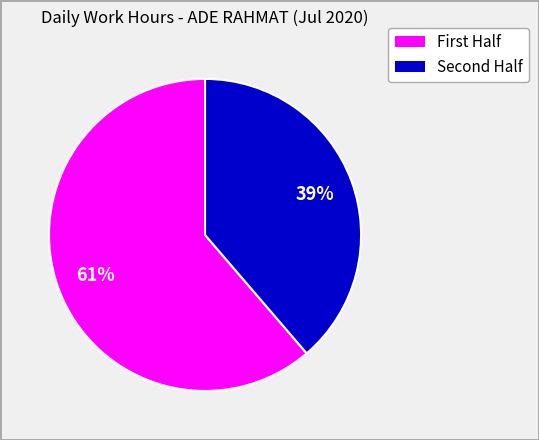

Is there any slice that represents more than half of the pie?

Yes